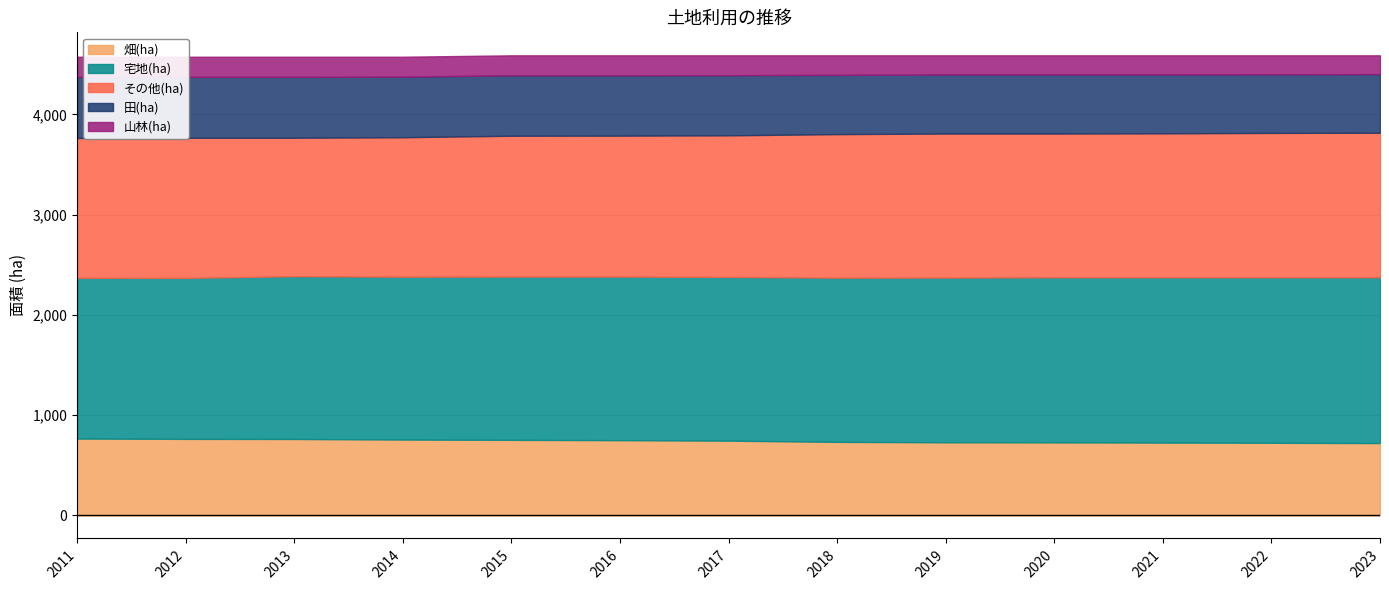

True or false: その他(ha) has more than 2 interior local peaks.

False